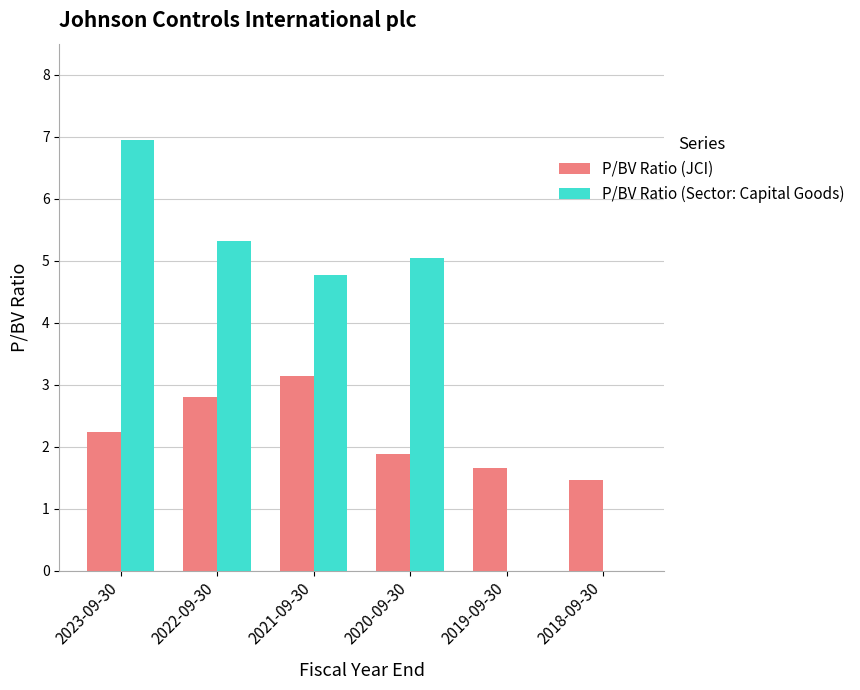

At which label is P/BV Ratio (Sector: Capital Goods) closest to 3?

2021-09-30